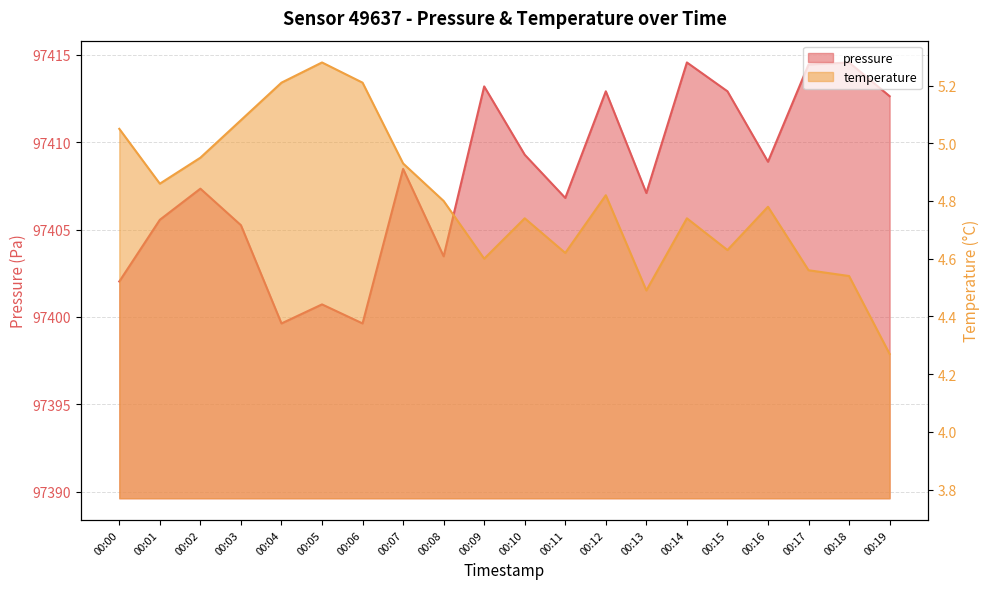

Reading left to right, what are all the values shown in this chart?

pressure: 00:00=97402.0	00:01=97405.6	00:02=97407.3	00:03=97405.2	00:04=97399.6	00:05=97400.7	00:06=97399.6	00:07=97408.5	00:08=97403.5	00:09=97413.2	00:10=97409.3	00:11=97406.8	00:12=97412.9	00:13=97407.1	00:14=97414.6	00:15=97412.9	00:16=97408.9	00:17=97414.4	00:18=97414.6	00:19=97412.6
temperature: 00:00=5.0	00:01=4.9	00:02=5.0	00:03=5.1	00:04=5.2	00:05=5.3	00:06=5.2	00:07=4.9	00:08=4.8	00:09=4.6	00:10=4.7	00:11=4.6	00:12=4.8	00:13=4.5	00:14=4.7	00:15=4.6	00:16=4.8	00:17=4.6	00:18=4.5	00:19=4.3